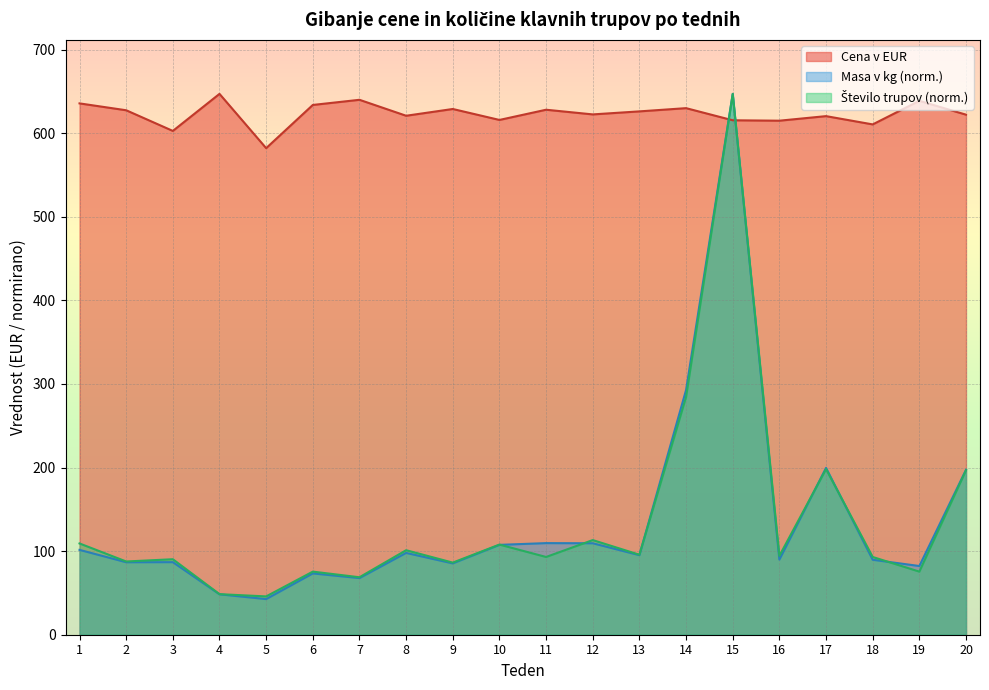

How many lines are shown in the chart?

3